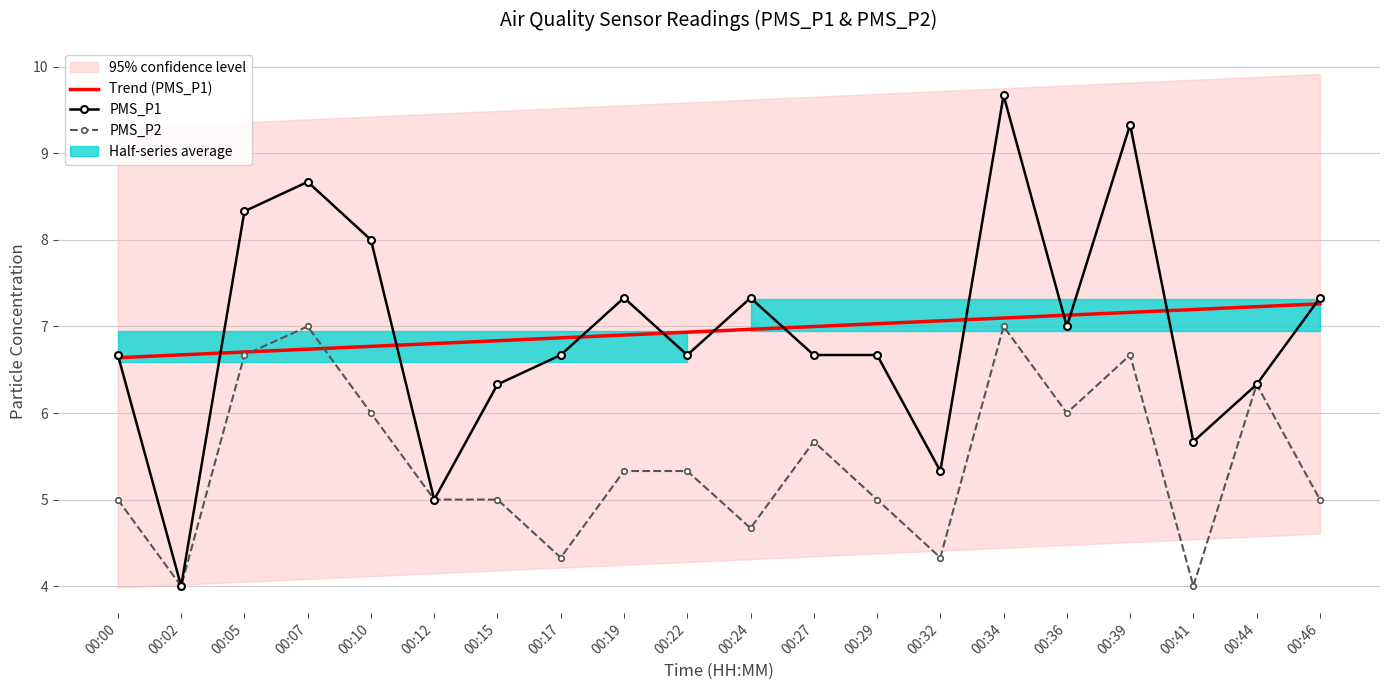

Which label corresponds to the smallest value in the chart?

00:02